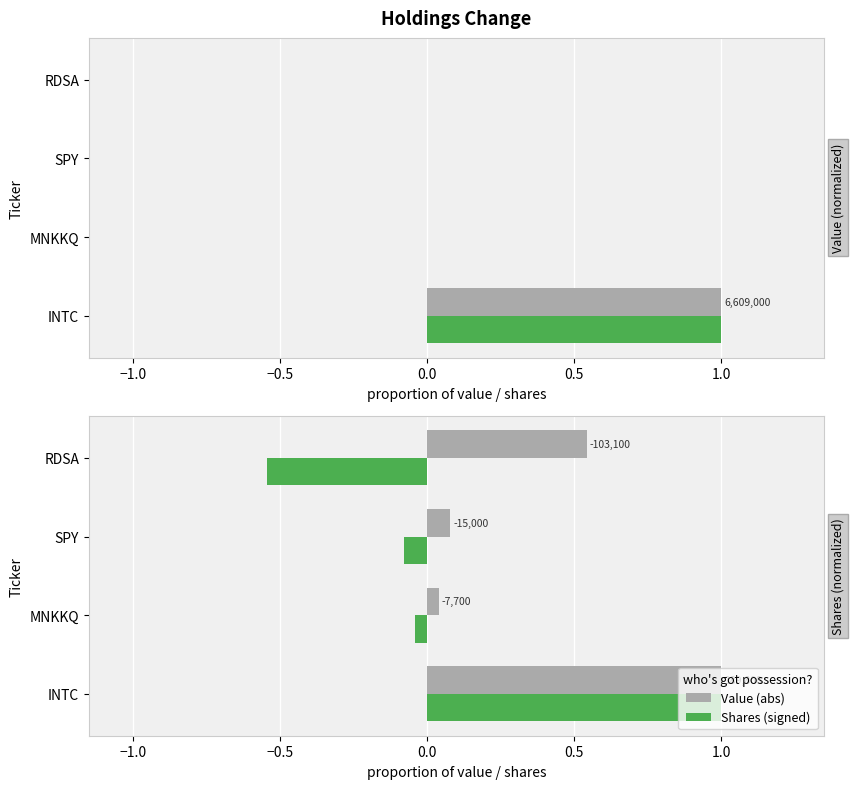

What is the greatest value displayed?

1.0